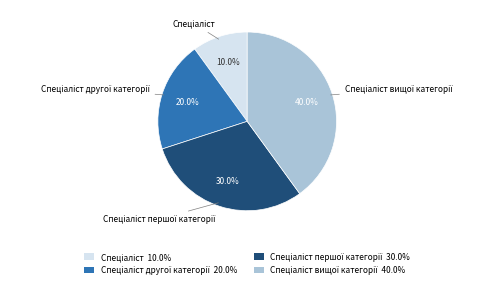

Does any single category account for the majority?

No